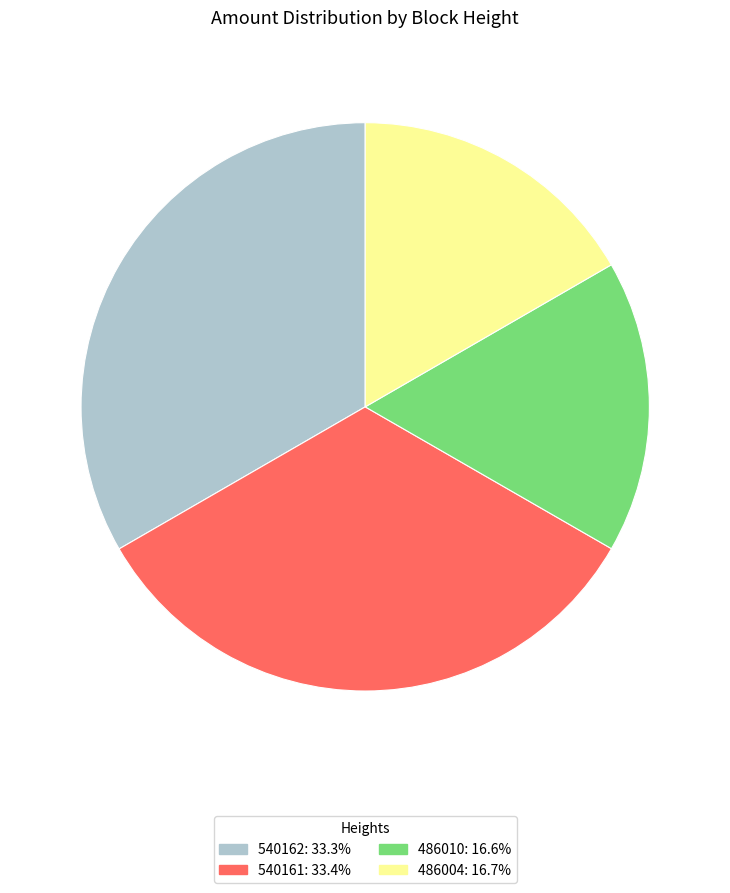

Which has a higher value, 540161 or 486004?

540161